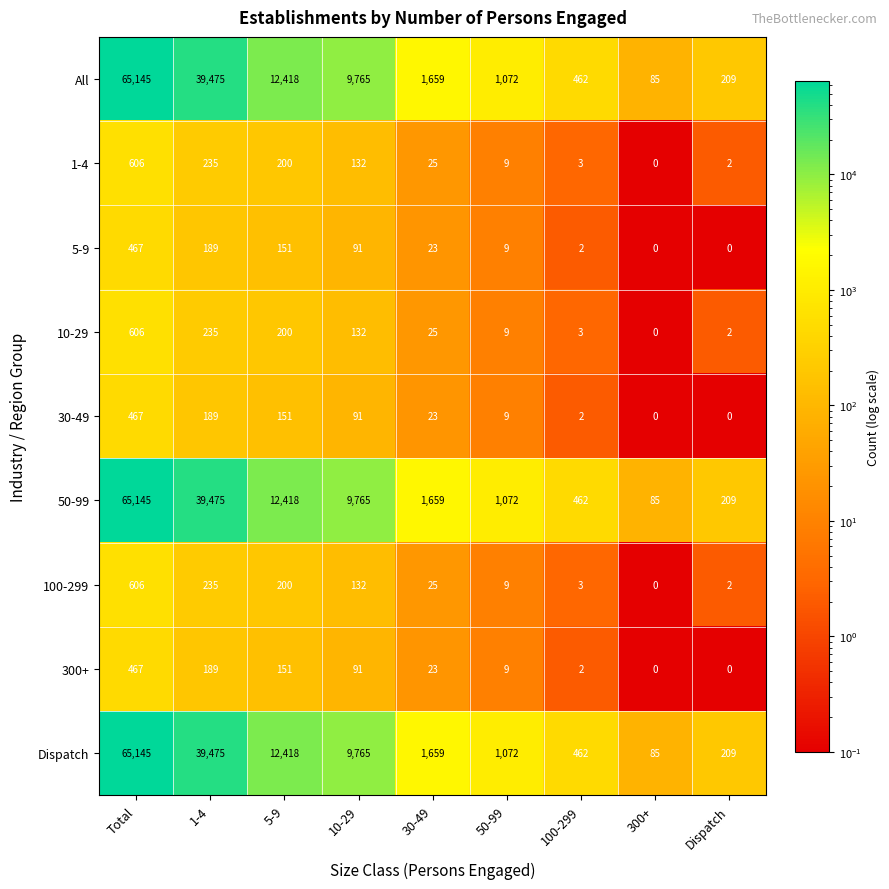

What is the spread (max minus min) of values at Dispatch?

209